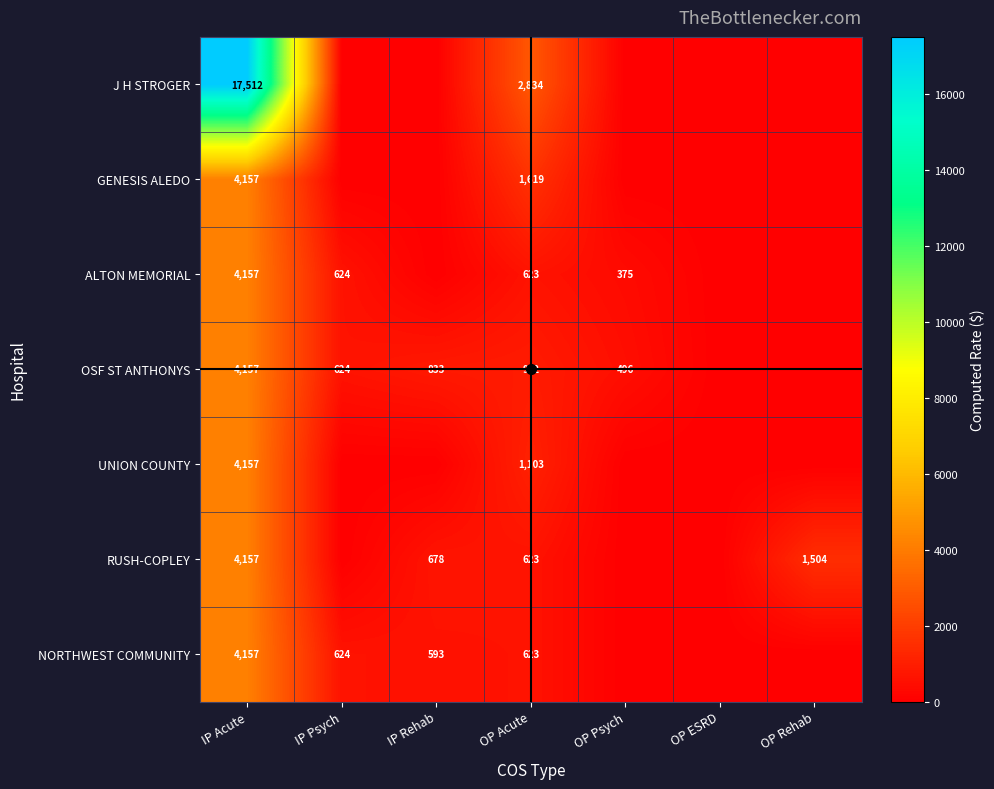

Which series has the largest total across all categories?

J H STROGER